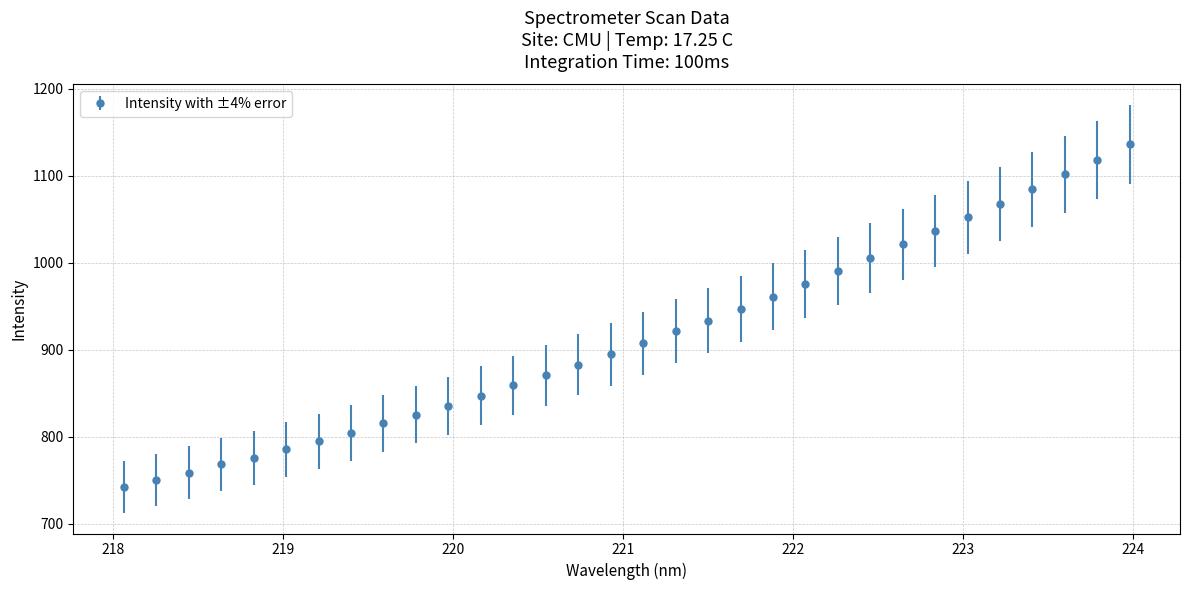

What is the value of the 22nd point from the left?

975.5